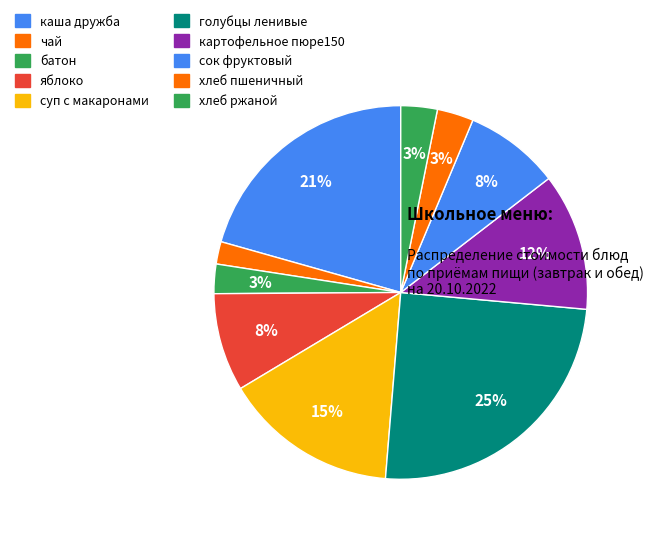

Count the number of slices in the pie.

10